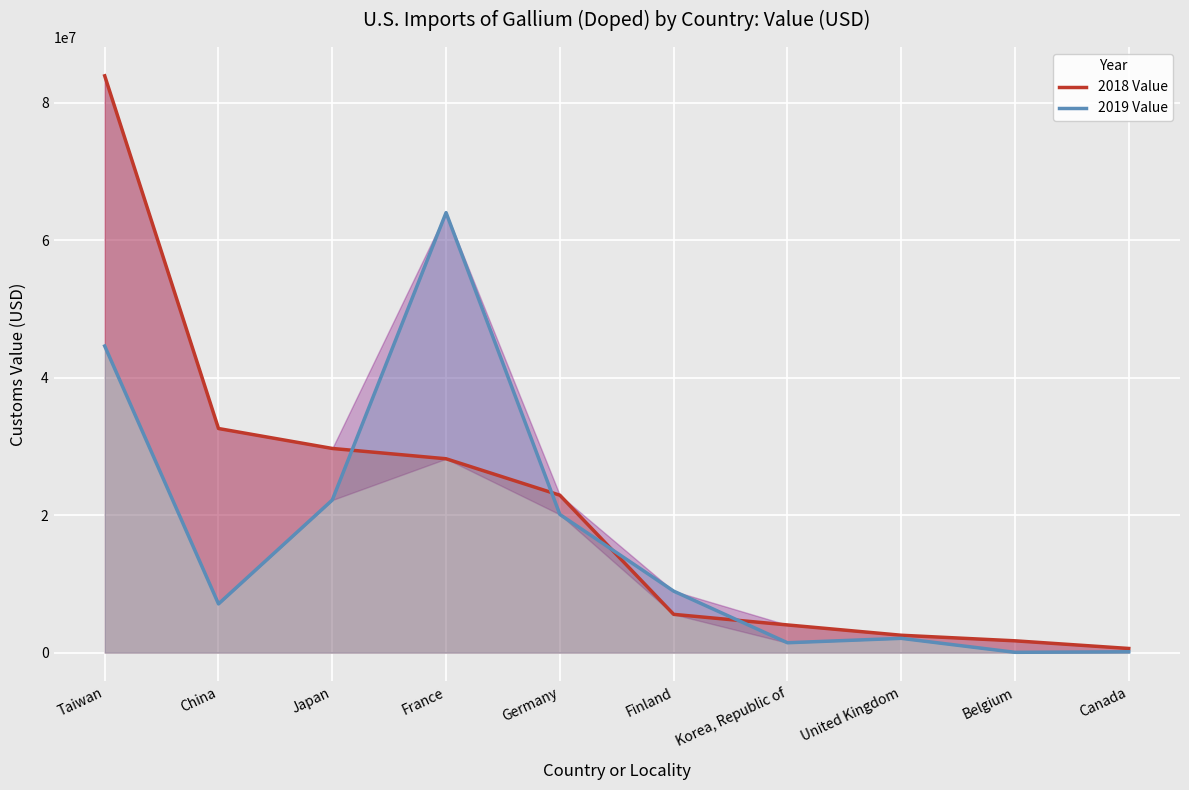

What is the spread (max minus min) of values at China?

25510000